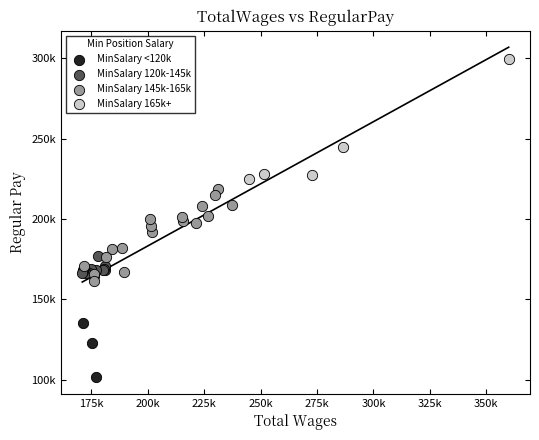

What are all the series names shown in the legend?

MinSalary <120k, MinSalary 120k-145k, MinSalary 145k-165k, MinSalary 165k+